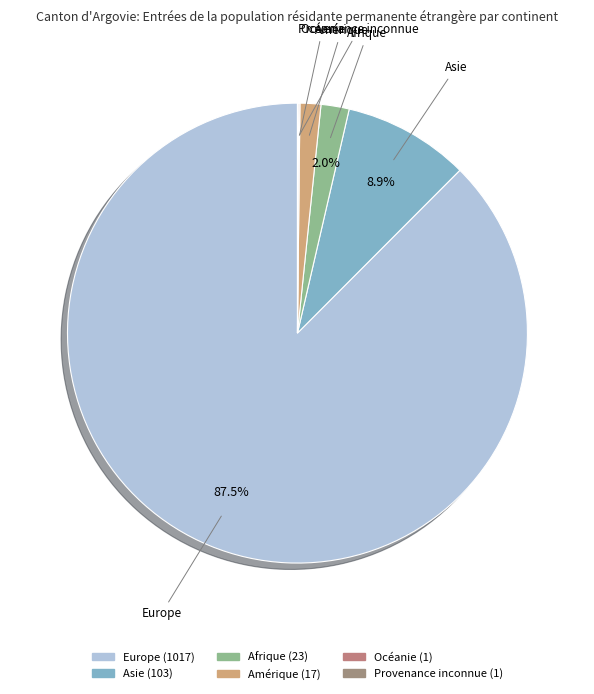

What is the majority slice?

Europe